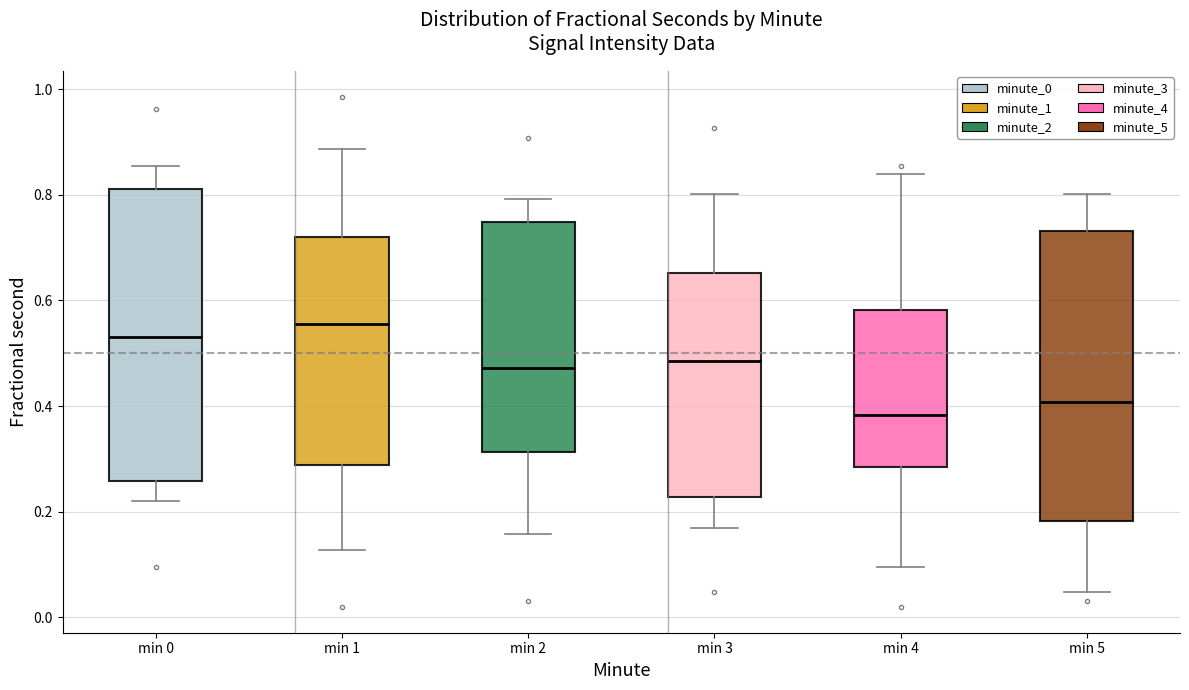

Reading left to right, transcribe this box plot: for each box, give where its median line is, the range the box spans, and where its two whiskers end, as read against the y-axis. The values are not printed on the chart, so give them approximately, as read against the axis.

min 0: median 0.54, box 0.26 to 0.82, whiskers 0.22 to 0.86
min 1: median 0.56, box 0.28 to 0.72, whiskers 0.12 to 0.88
min 2: median 0.48, box 0.32 to 0.74, whiskers 0.16 to 0.80
min 3: median 0.48, box 0.22 to 0.66, whiskers 0.16 to 0.80
min 4: median 0.38, box 0.28 to 0.58, whiskers 0.10 to 0.84
min 5: median 0.40, box 0.18 to 0.74, whiskers 0.04 to 0.80